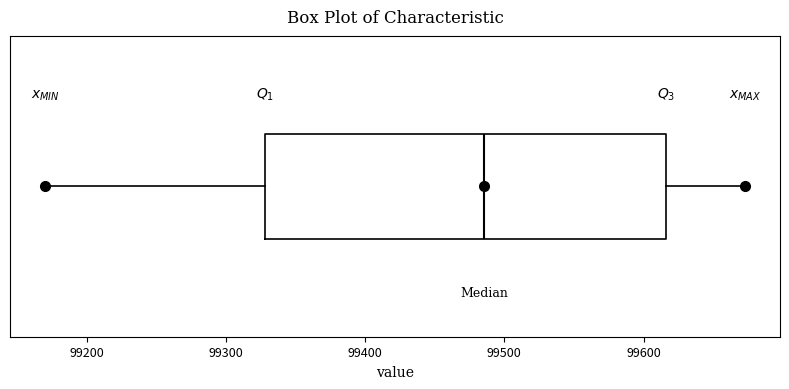

Transcribe this box plot: give where the median line is, the range the box spans, and where the two whiskers end, as read against the x-axis. The values are not printed on the chart, so give them approximately, as read against the axis.

median 99490, box 99330 to 99620, whiskers 99170 to 99670